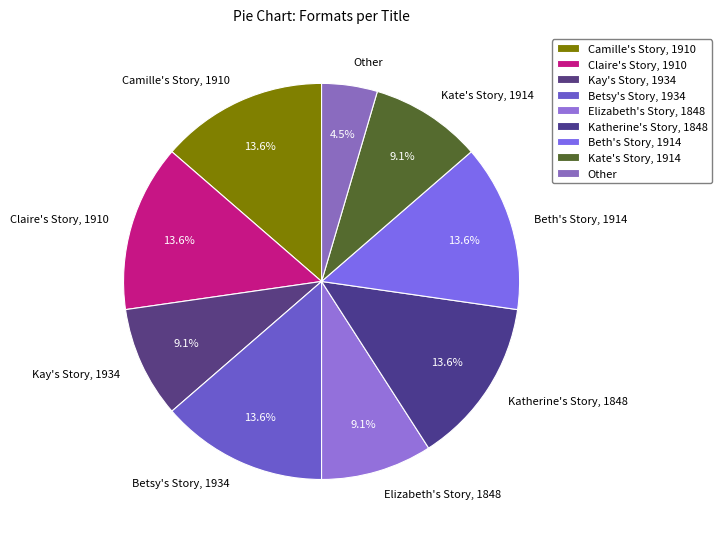

How many segments does this pie chart have?

9